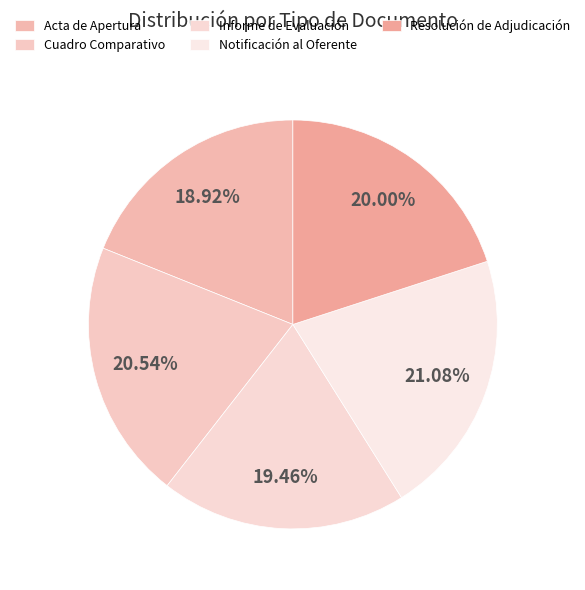

To the nearest percent, what is the average slice percentage?

20%